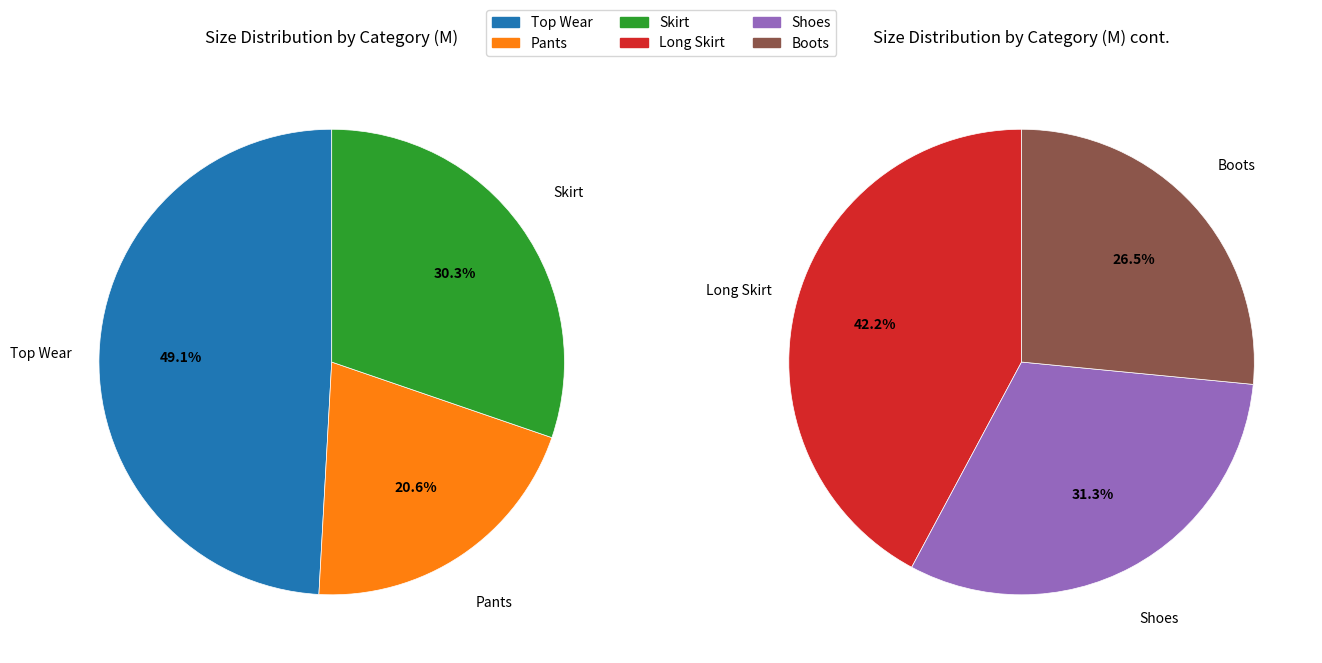

Count the number of slices in the pie.

6